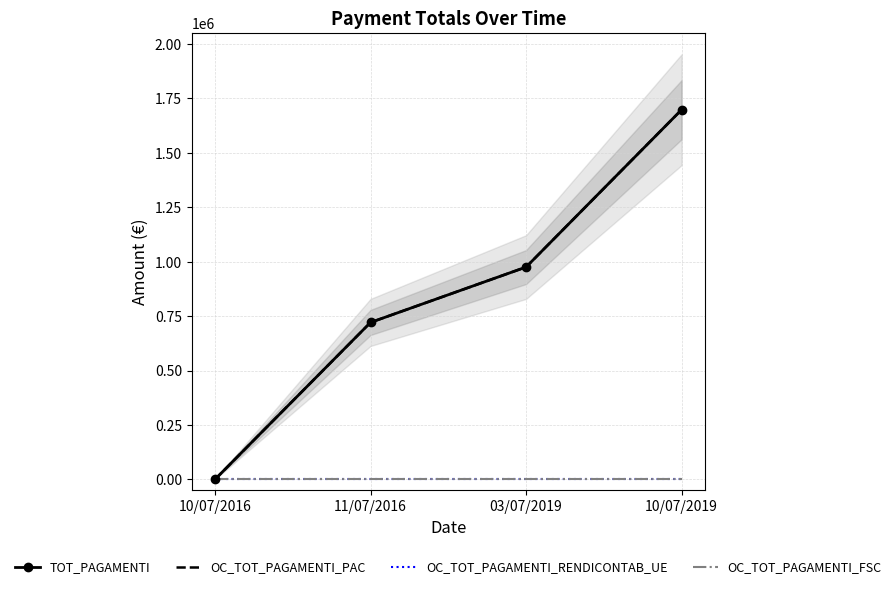

How many values in TOT_PAGAMENTI are above zero?

3